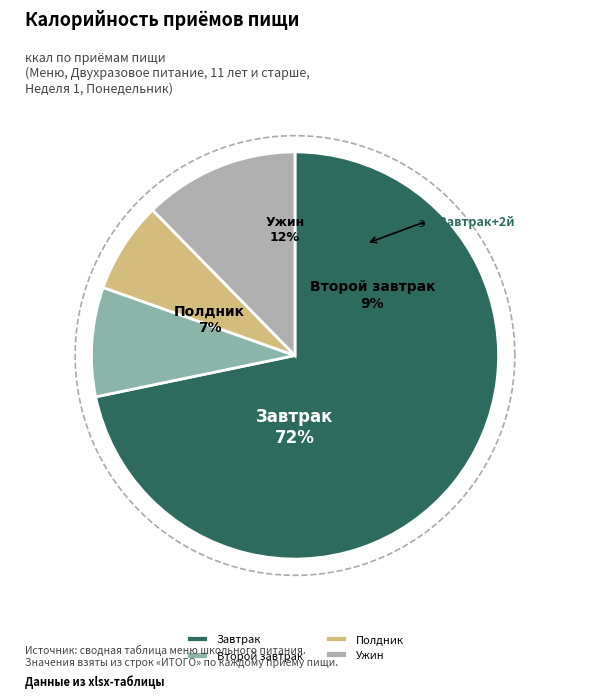

To the nearest percent, what is the combined percentage of Ужин and Полдник?

20%